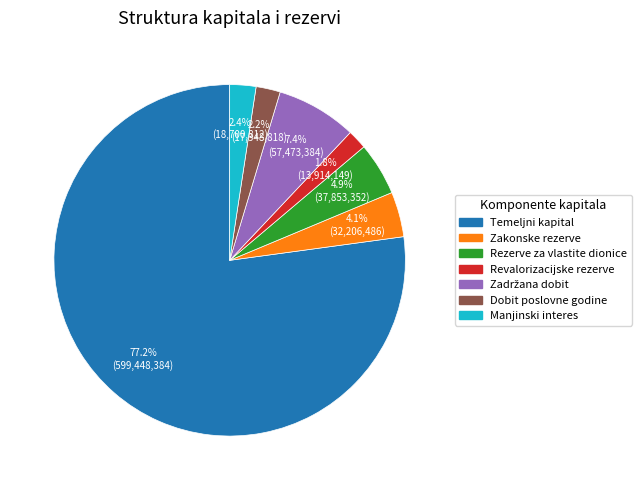

To the nearest percent, what percentage of the pie is Temeljni kapital?

77%